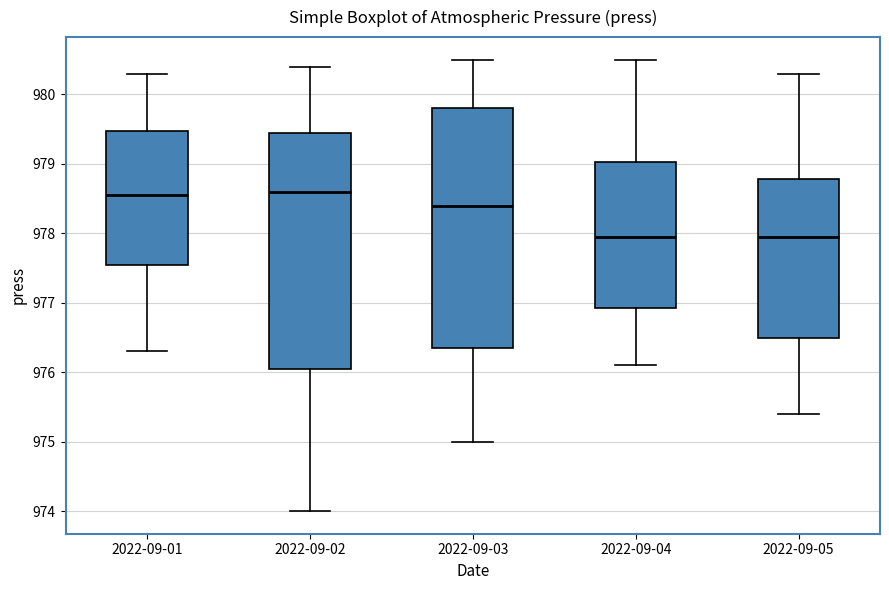

Reading left to right, transcribe this box plot: for each box, give where its median line is, the range the box spans, and where its two whiskers end, as read against the y-axis. The values are not printed on the chart, so give them approximately, as read against the axis.

2022-09-01: median 978.6, box 977.6 to 979.5, whiskers 976.3 to 980.3
2022-09-02: median 978.6, box 976.1 to 979.5, whiskers 974.0 to 980.4
2022-09-03: median 978.4, box 976.4 to 979.8, whiskers 975.0 to 980.5
2022-09-04: median 978.0, box 976.9 to 979.0, whiskers 976.1 to 980.5
2022-09-05: median 978.0, box 976.5 to 978.8, whiskers 975.4 to 980.3